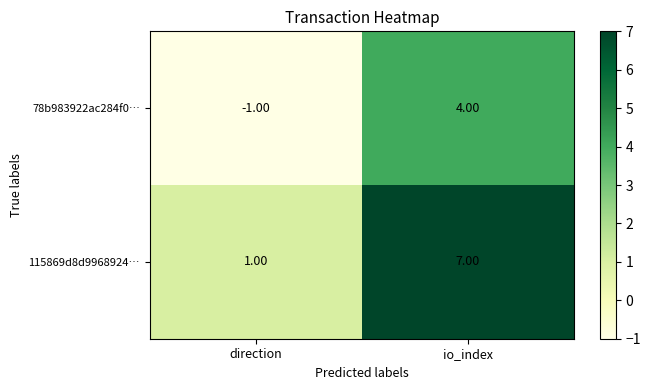

Rank the series by their maximum value, from lowest to highest.

78b983922ac284f0…, 115869d8d9968924…